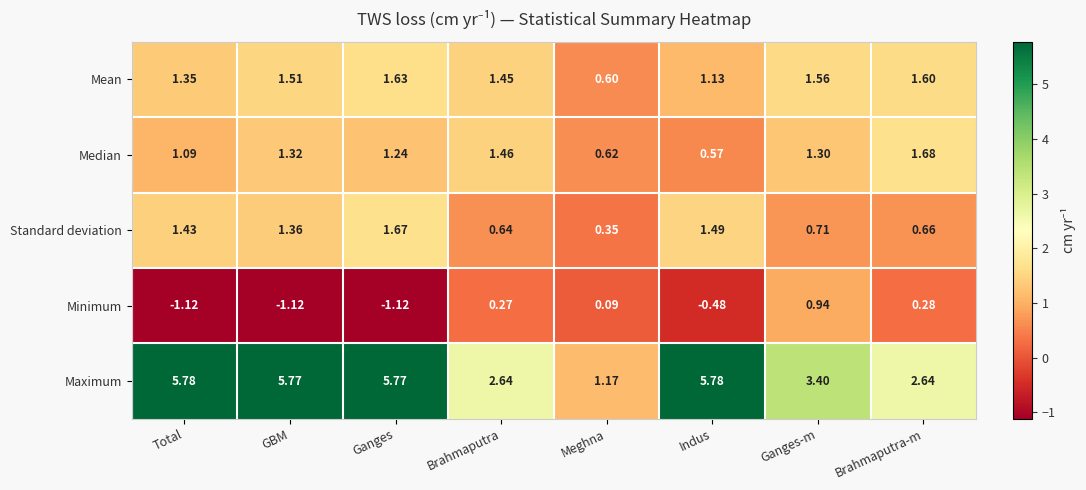

What is the total value across all series at Meghna?

2.8